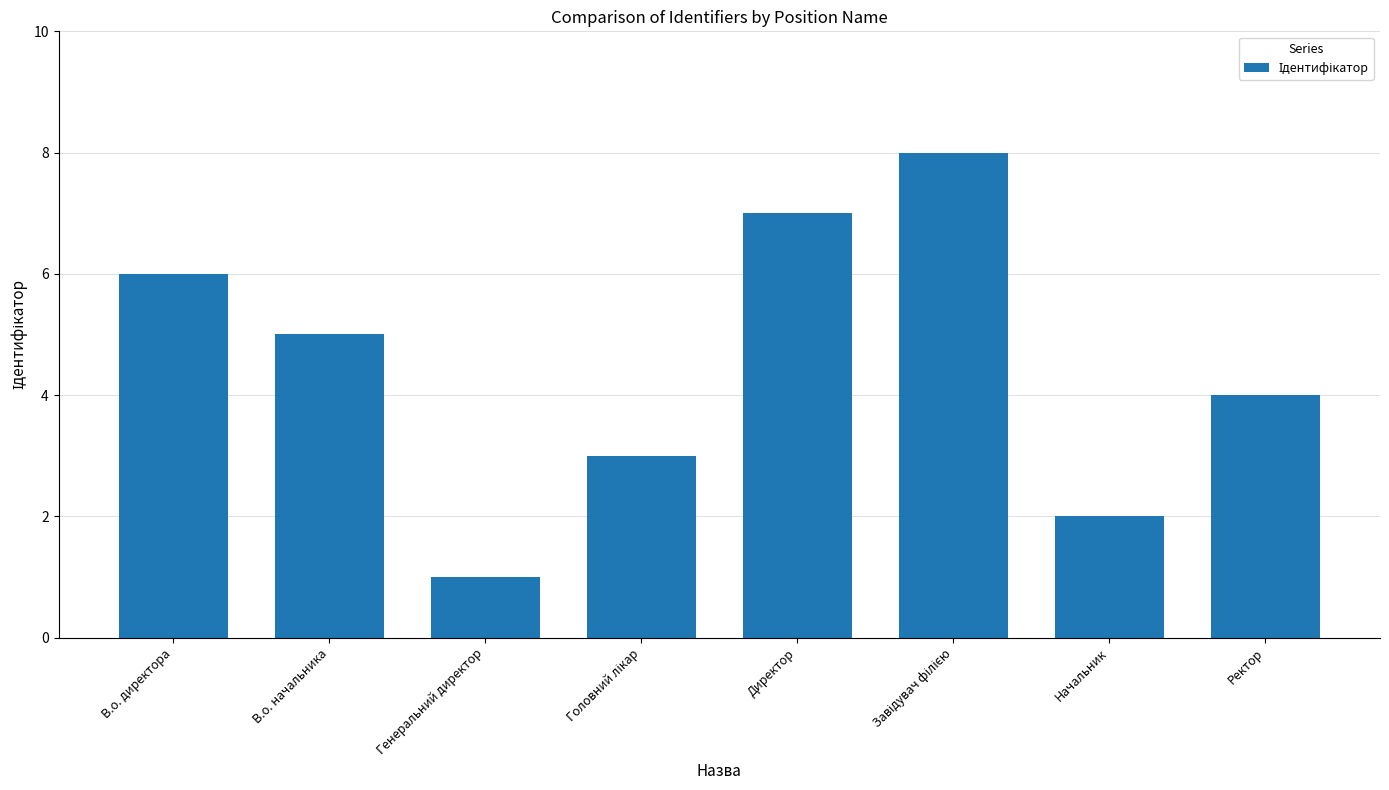

What is the sum of the values at Ректор and Директор?

11